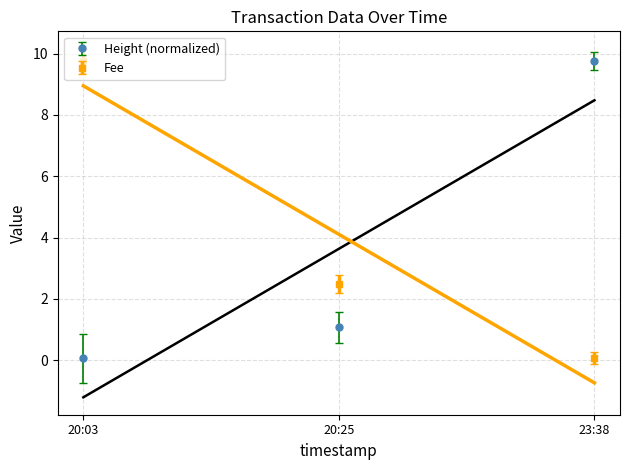

Is it true that Height (normalized) equals 9.8 at 23:38?

True